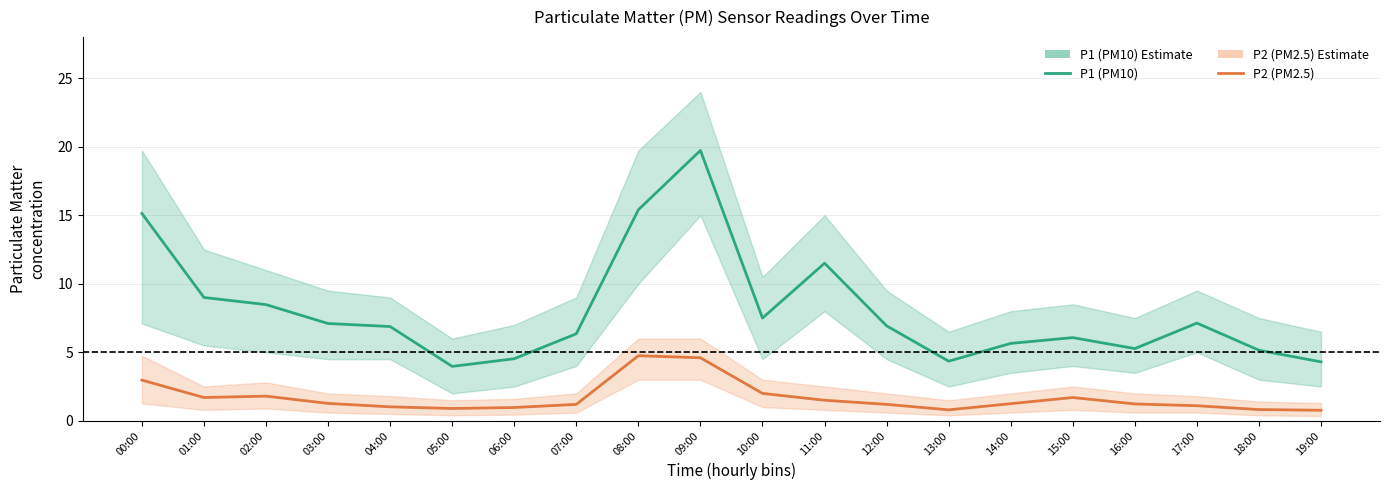

What is the label of the 7th point from the right?

13:00